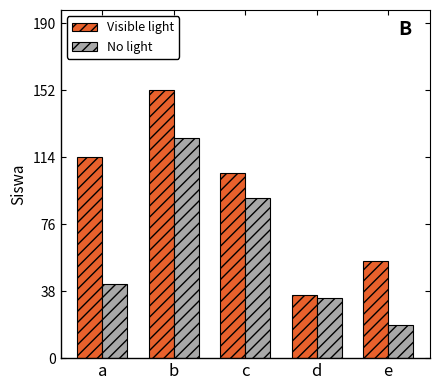

At which label is Visible light closest to 94?

c